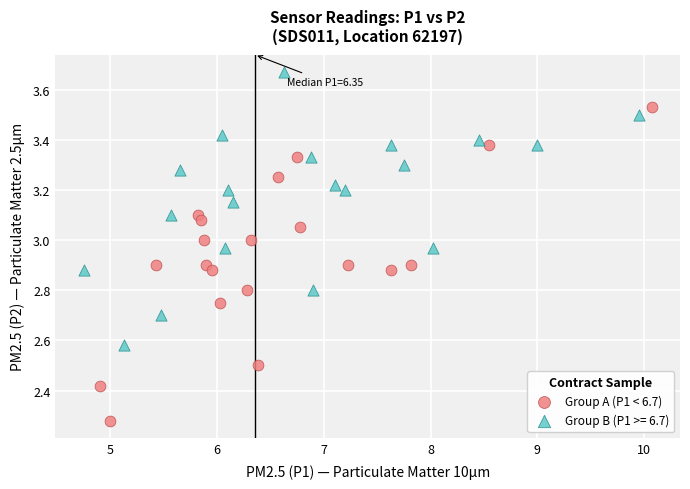

Which series has the widest spread of Y values?

Group A (P1 < 6.7)